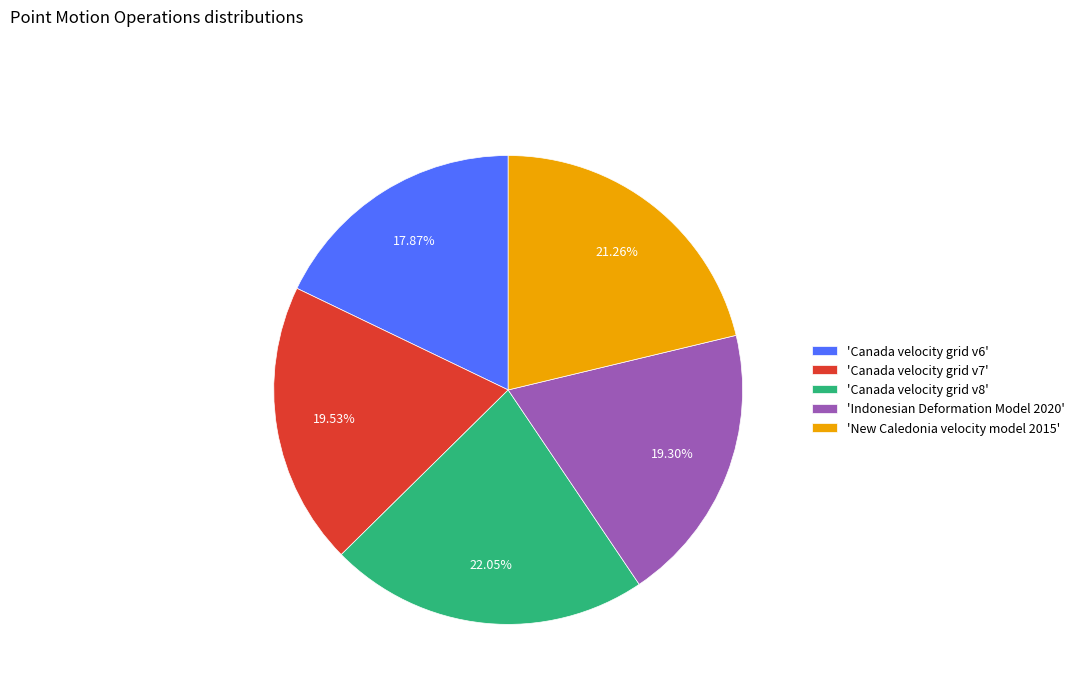

Combined, do 'Canada velocity grid v8' and 'Canada velocity grid v6' account for over 50%?

No